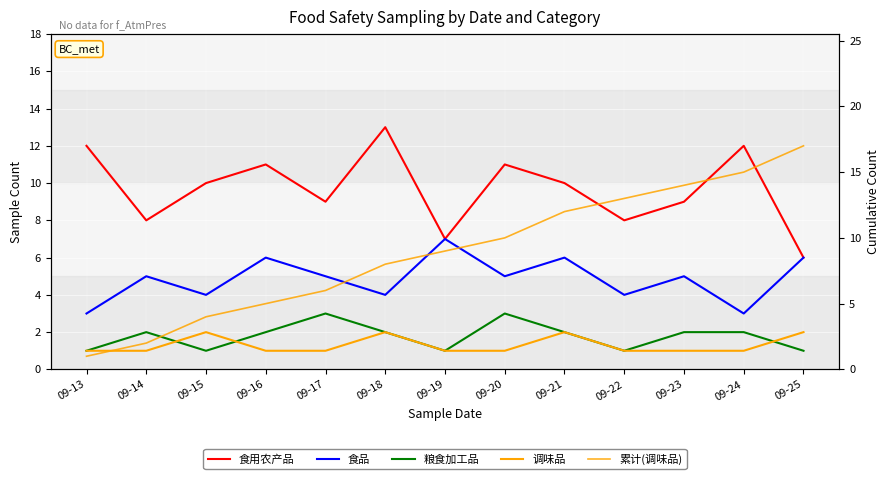

At 09-25, list the series in order from smallest to largest.

粮食加工品, 调味品, 食用农产品, 食品, 累计(调味品)